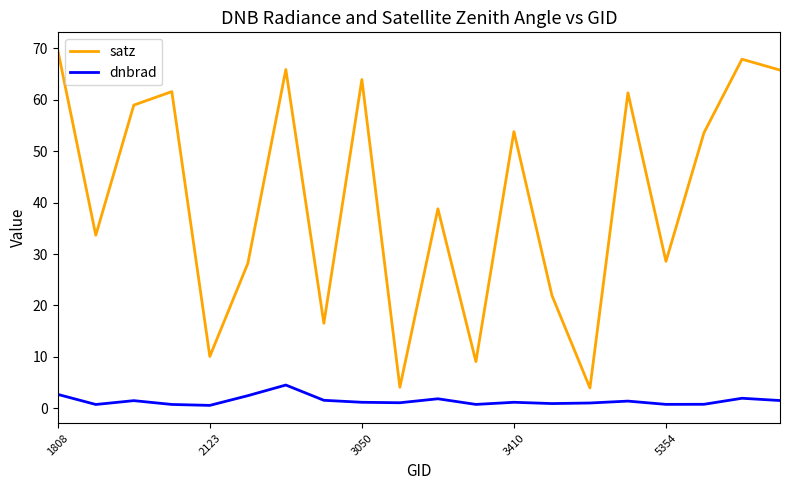

List the series in order of their peak value, lowest first.

dnbrad, satz